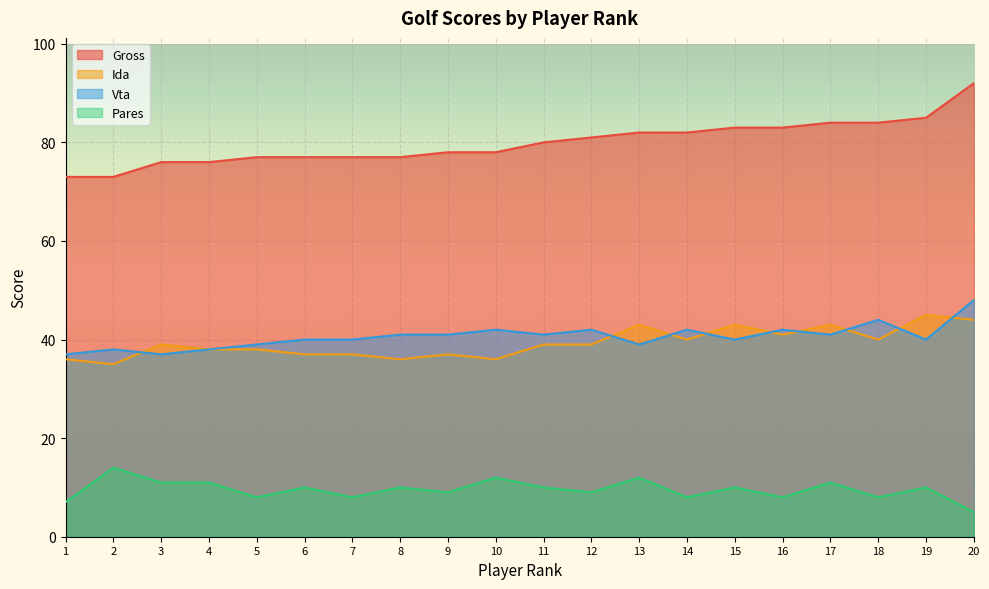

In Pares, how many points are higher than both neighbors (excluding endpoints)?

8